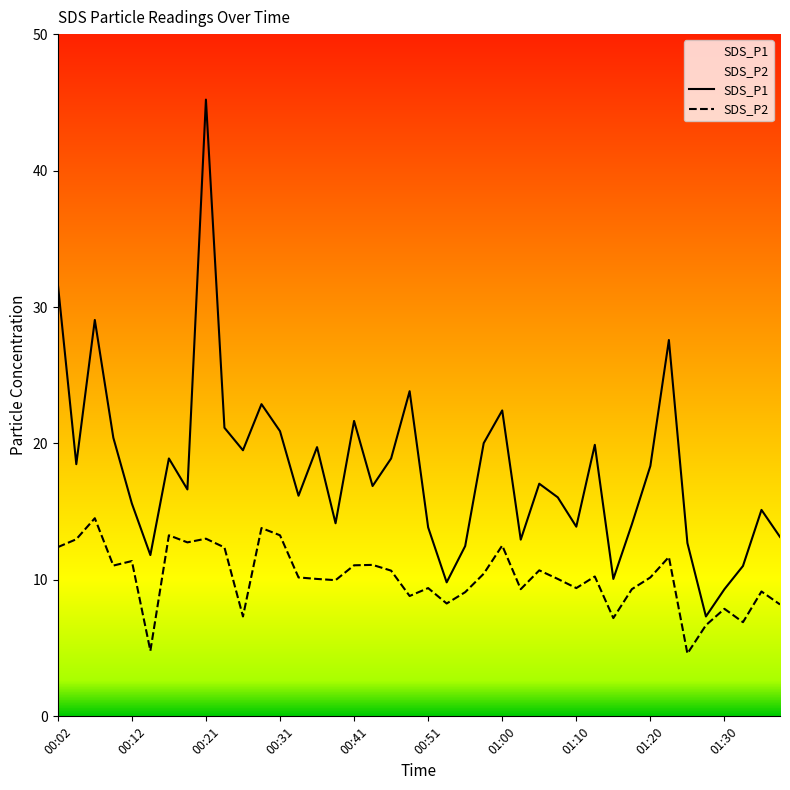

Reading left to right, transcribe all the data shown in this chart.

SDS_P1: 31.7	18.5	29.1	20.4	15.6	11.8	18.9	16.6	45.2	21.1	19.5	22.9	20.9	16.2	19.7	14.2	21.6	16.9	18.9	23.8	13.8	9.8	12.5	20.0	22.4	12.9	17.1	16.1	13.9	19.9	10.1	14.1	18.4	27.6	12.7	7.3	9.3	11.0	15.1	13.2
SDS_P2: 12.4	13.0	14.5	11.1	11.4	4.8	13.3	12.8	13.0	12.4	7.3	13.8	13.3	10.2	10.1	10.0	11.1	11.1	10.7	8.8	9.4	8.3	9.1	10.4	12.5	9.3	10.7	10.1	9.4	10.2	7.2	9.3	10.2	11.7	4.6	6.7	7.9	6.9	9.2	8.2